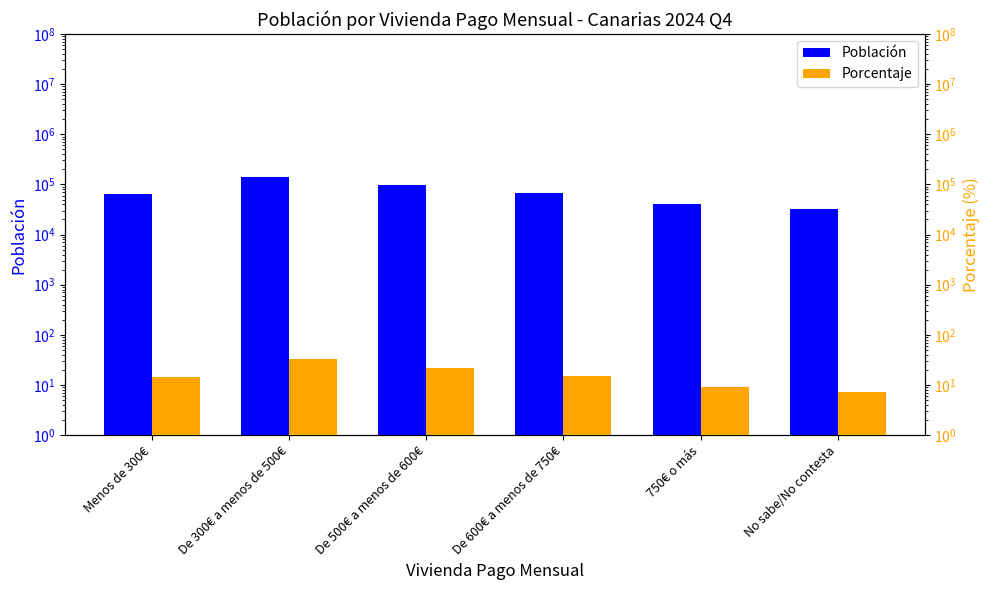

What are all the series names shown in the legend?

Población, Porcentaje